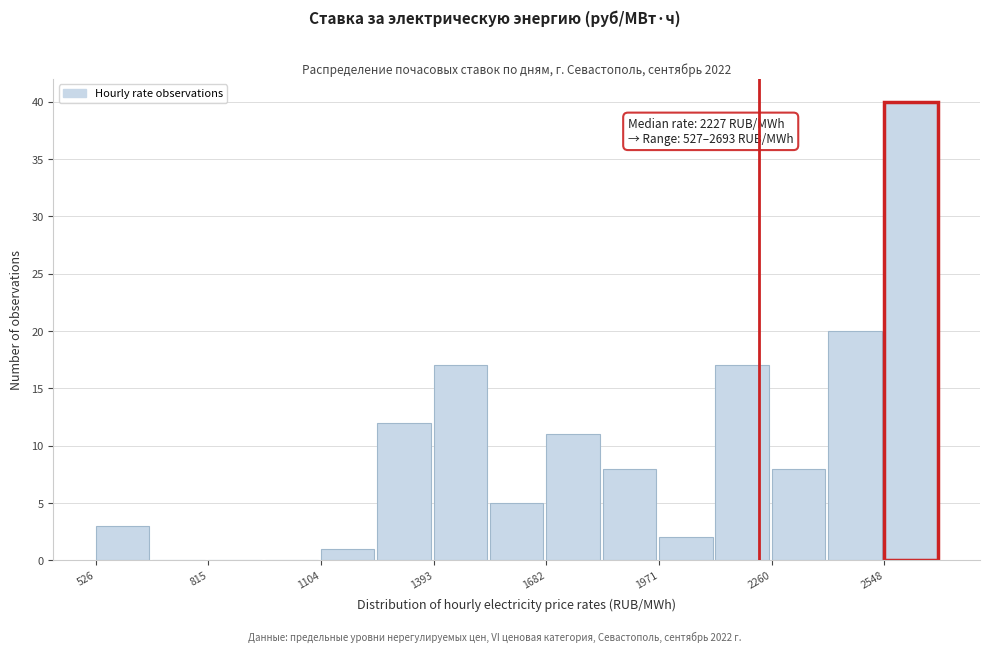

Around what value on the x-axis is the tallest bar? Give the approximate position of its centre, as read against the axis.

2600